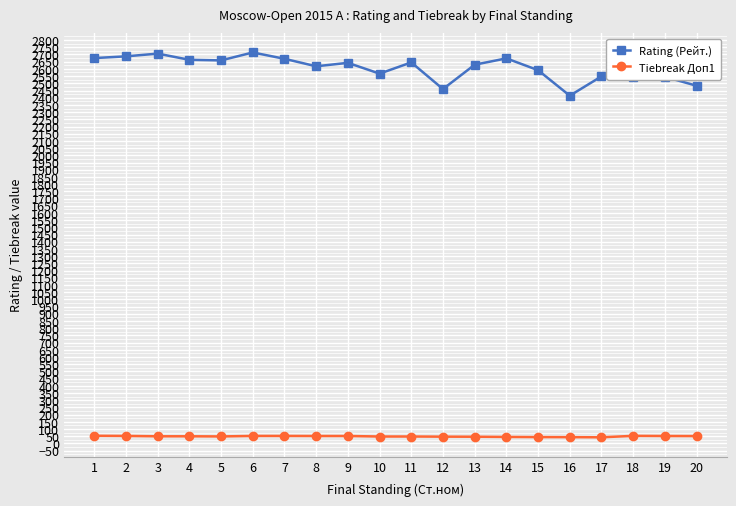

How many series are shown in this chart?

2